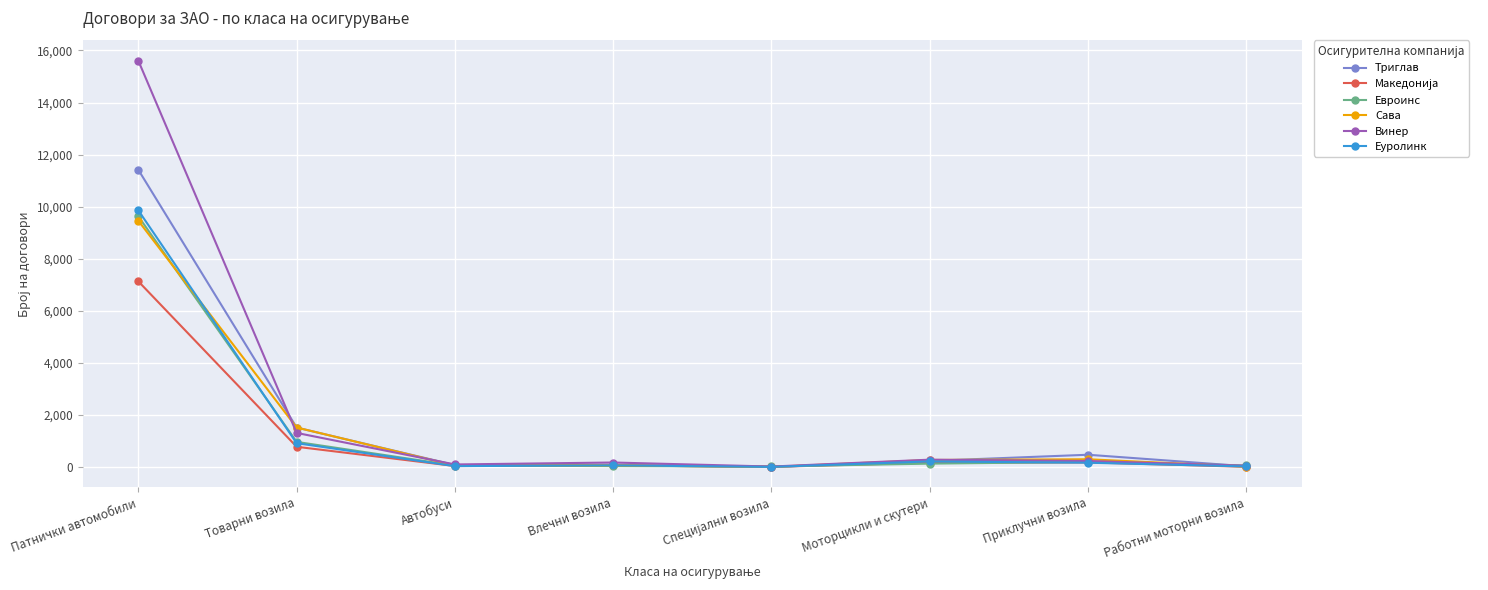

What is the total value across all series at Влечни возила?

523